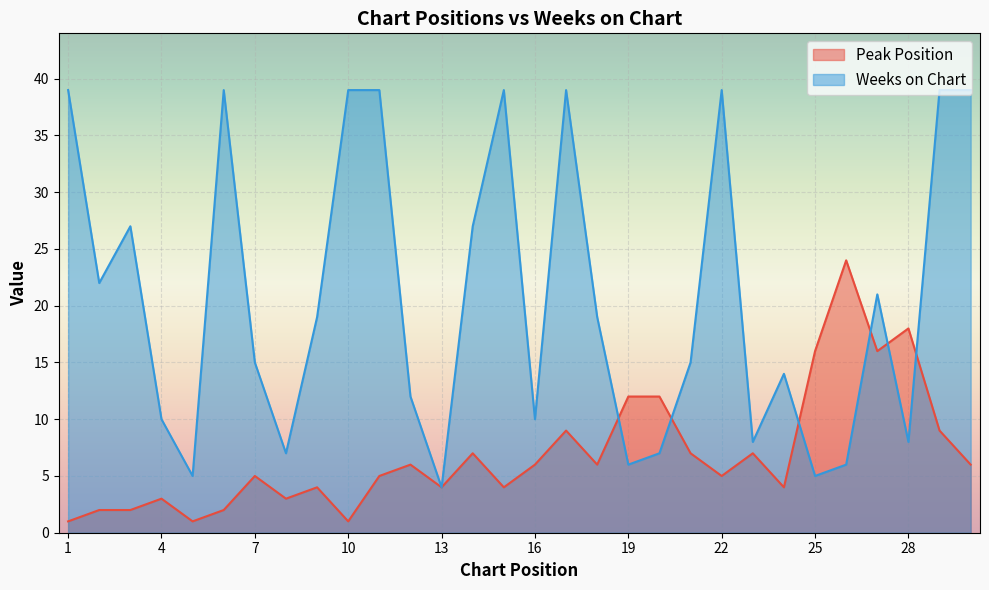

Which category has the highest value in the Peak Position series?

26